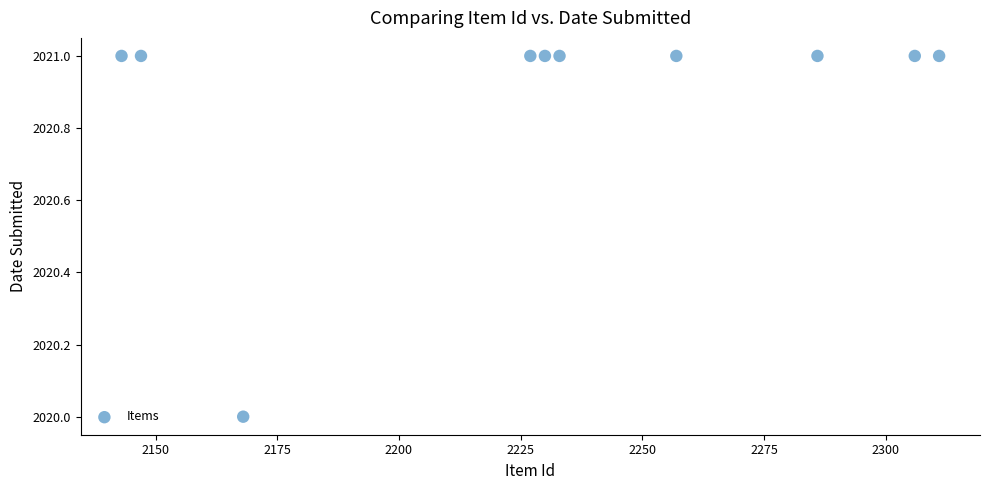

What is the range of X values (max minus min)?

168